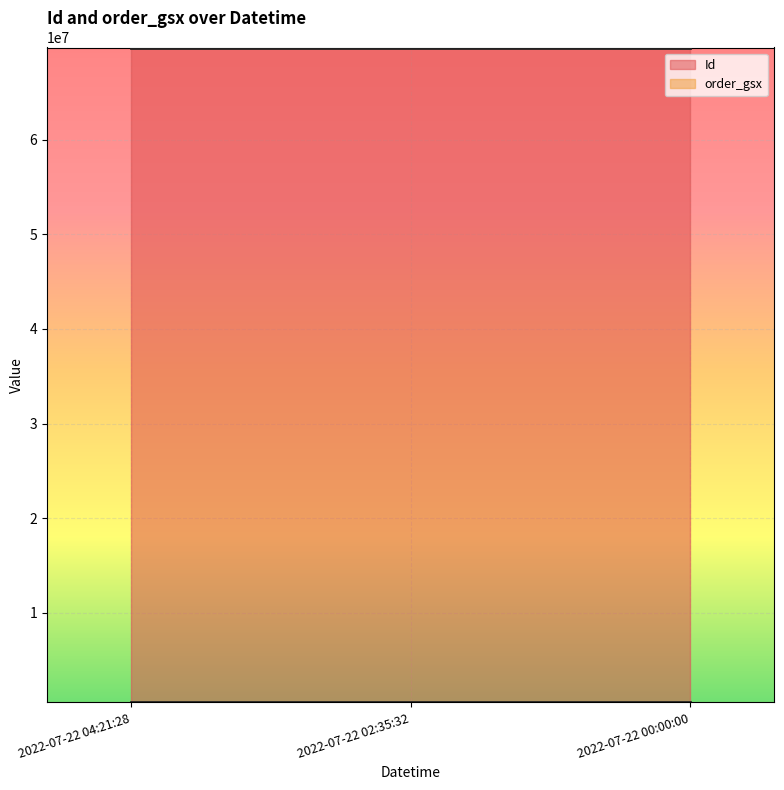

List the series in order of their peak value, lowest first.

order_gsx, Id